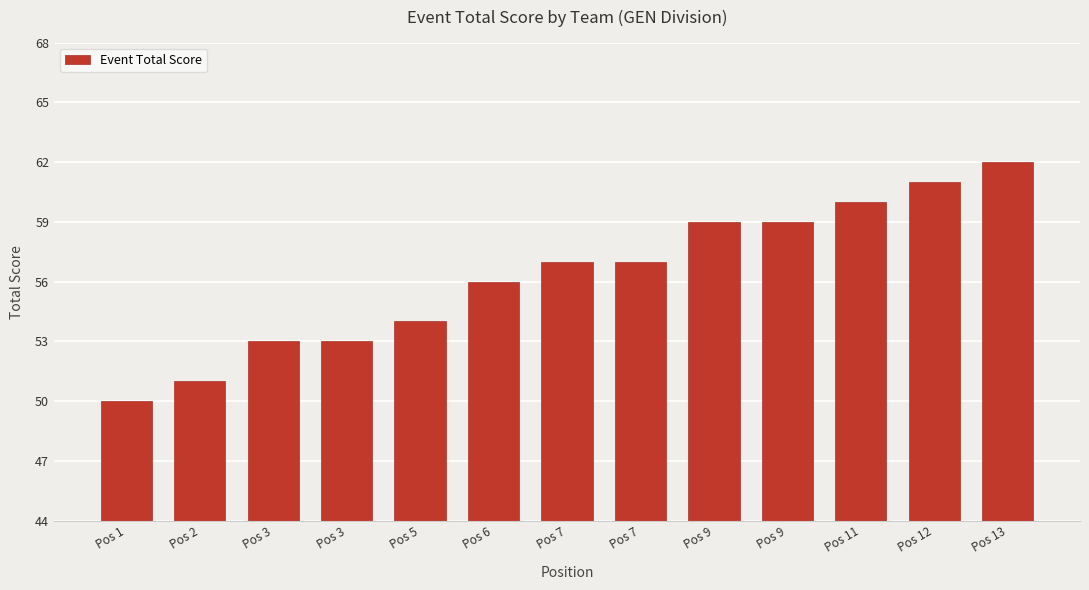

How many bars are there in total?

13